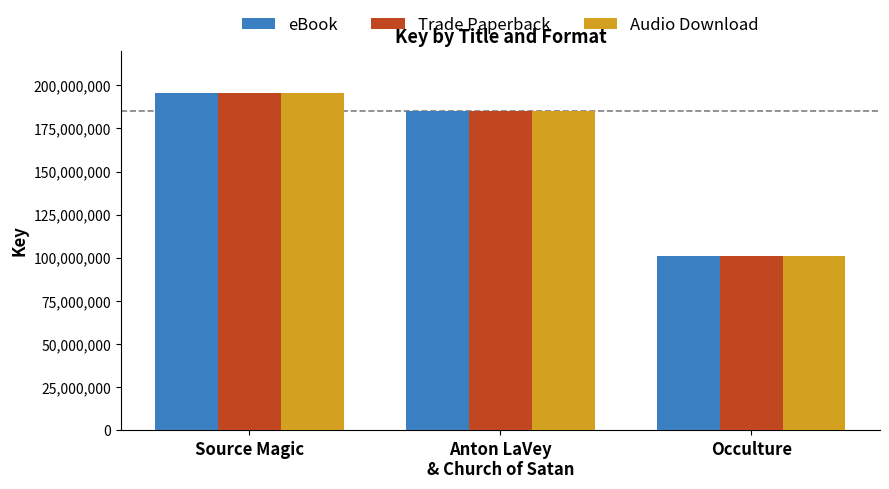

Which category has the lowest value across all series?

Occulture